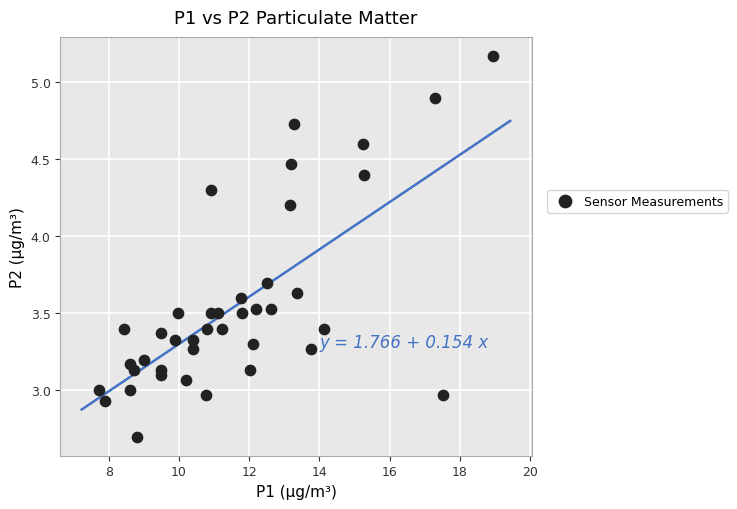

What is the range of Y values (max minus min)?

2.5